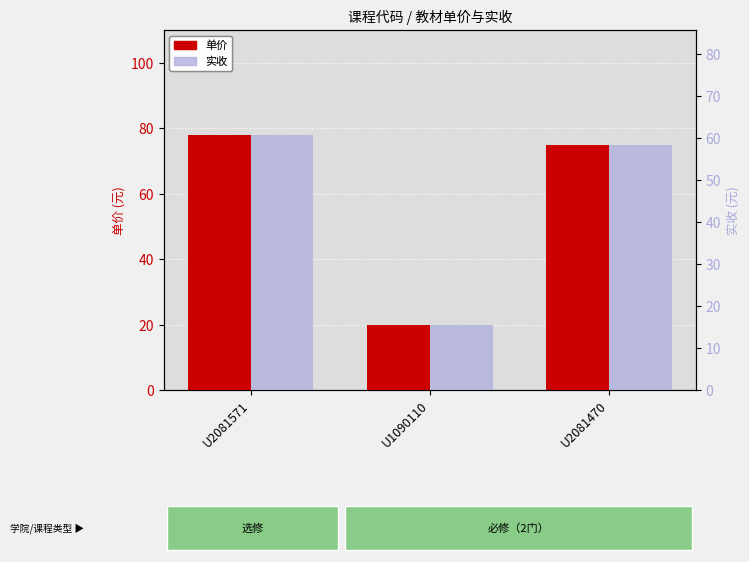

Which series has the largest range (max minus min)?

单价